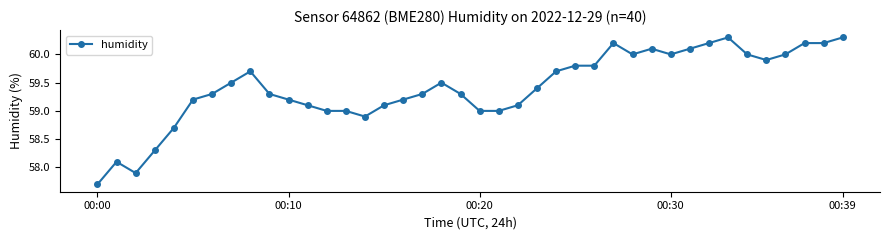

True or false: the data has more than 1 interior local peaks.

True